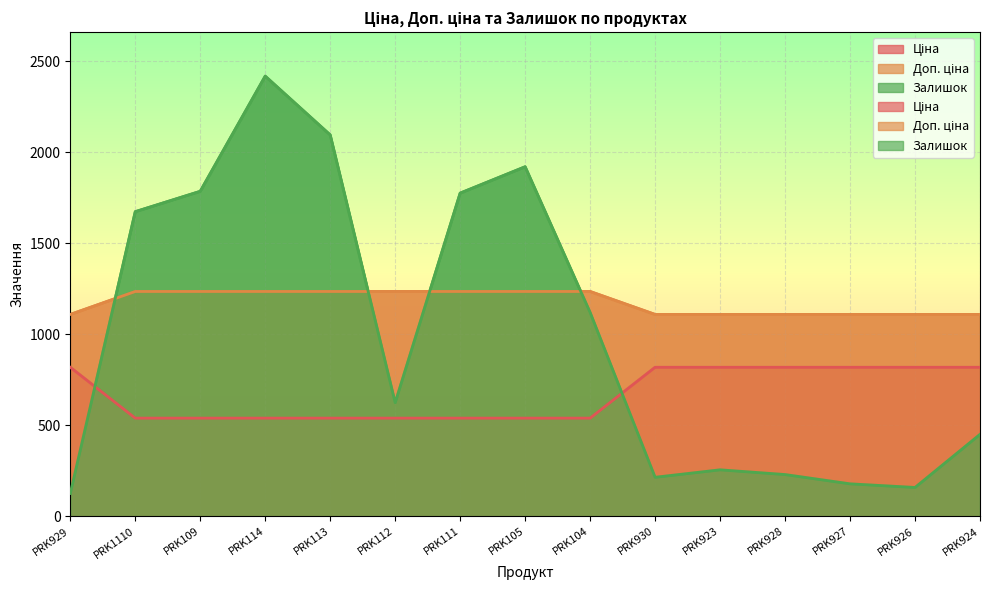

Where is Залишок nearest to the value 1272?

PRK104